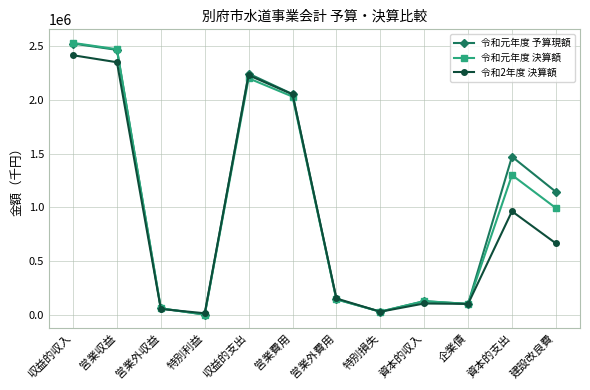

How many interior local peaks does the 令和元年度 決算額 series have?

3